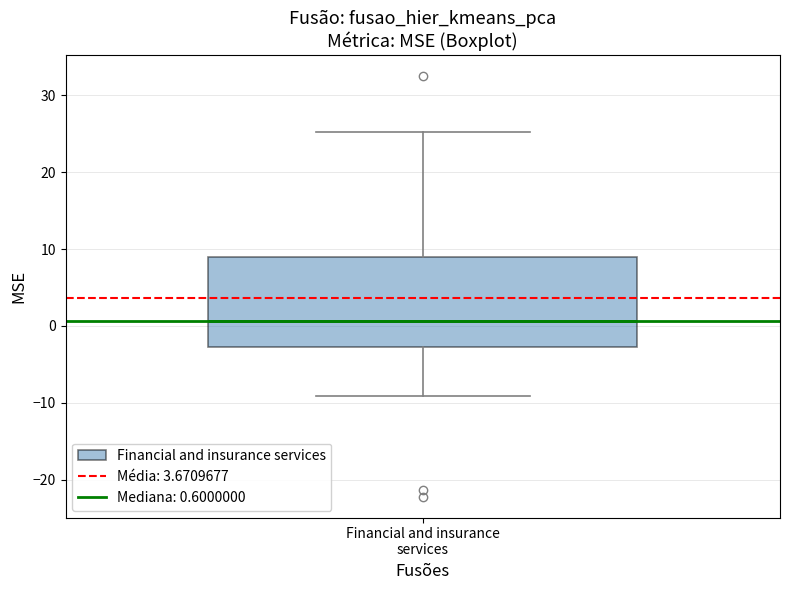

Transcribe this box plot: give where the median line is, the range the box spans, and where the two whiskers end, as read against the y-axis. The values are not printed on the chart, so give them approximately, as read against the axis.

median 1, box -3 to 9, whiskers -9 to 25